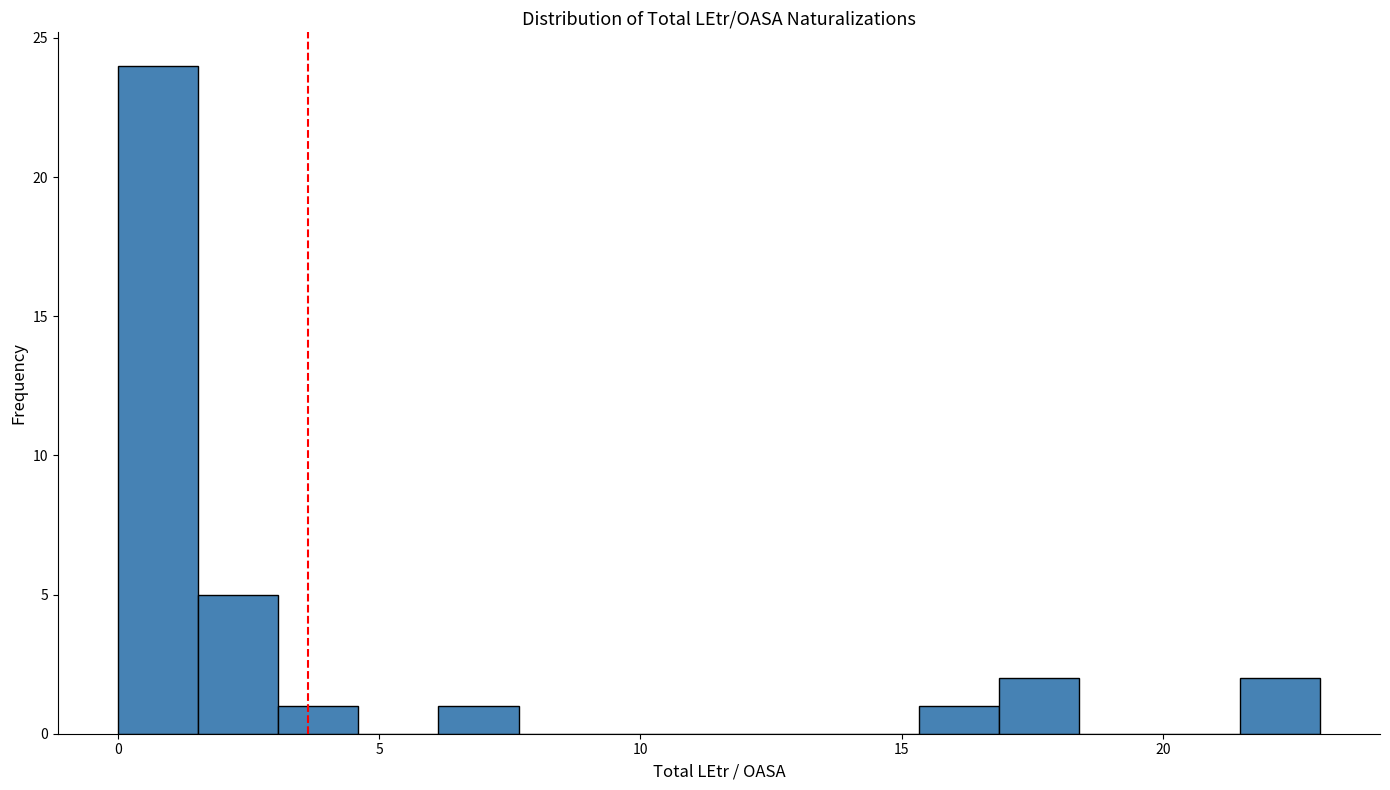

Read against the x-axis, roughly where is the centre of the tallest bar?

1.0